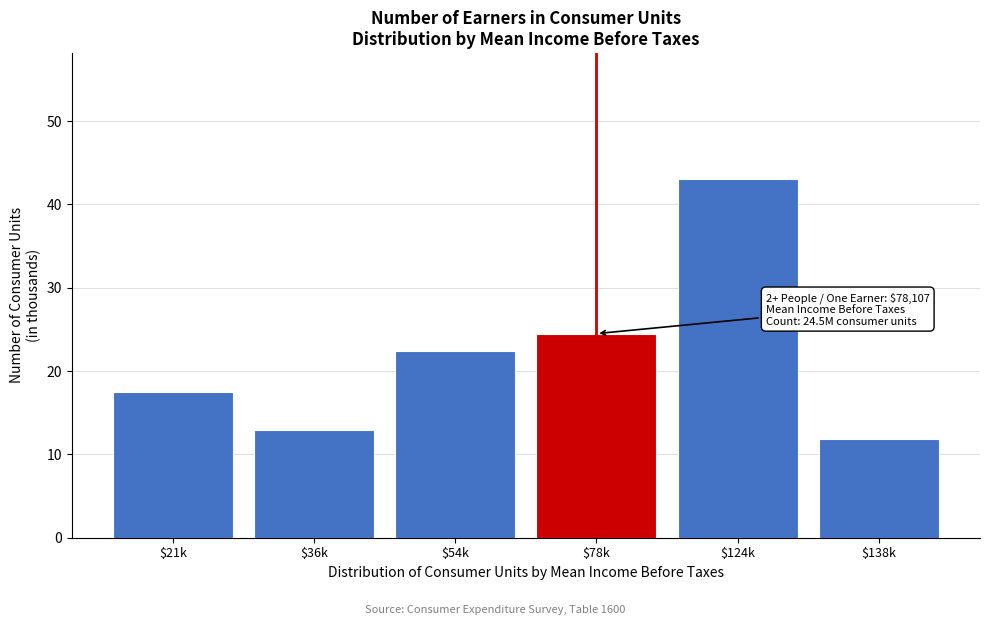

Reading right to left, extract all data points from this chart.

11.8	43.1	24.5	22.4	13.0	17.5